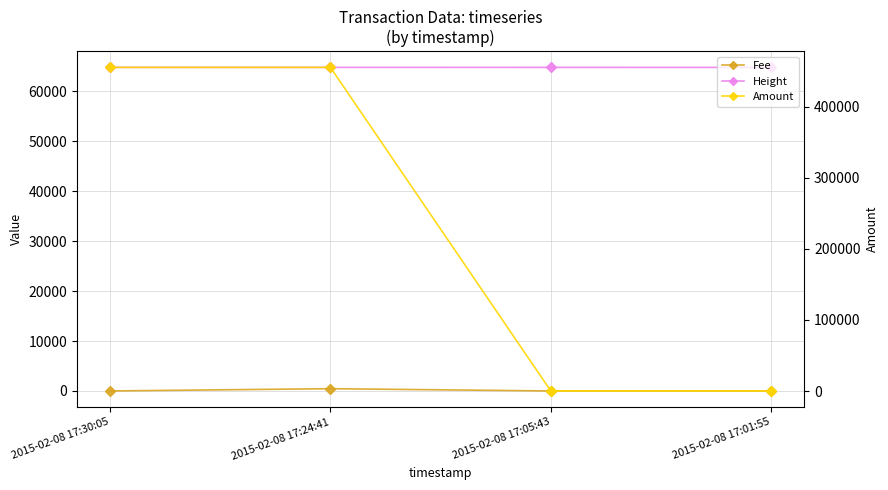

What is the sum of all Fee values?

459